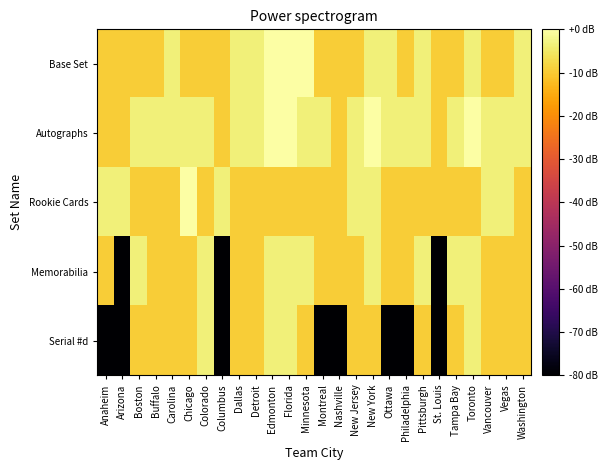

Between Washington and Nashville, which is larger?

Washington